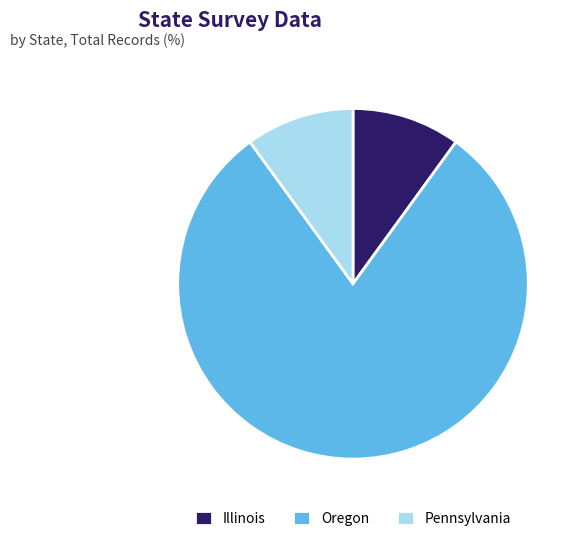

Which slice is the largest?

Oregon